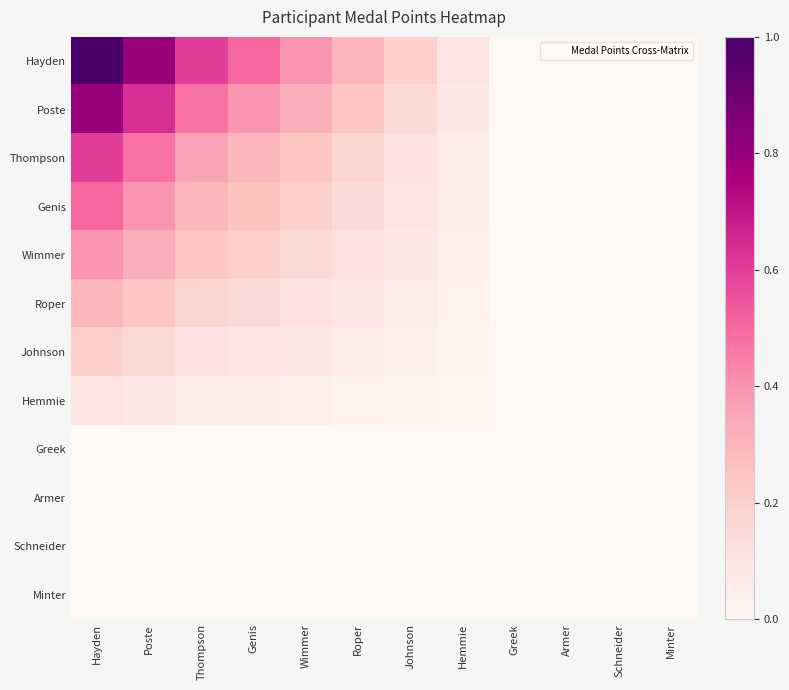

At which category is the sum across all series the highest?

Hayden